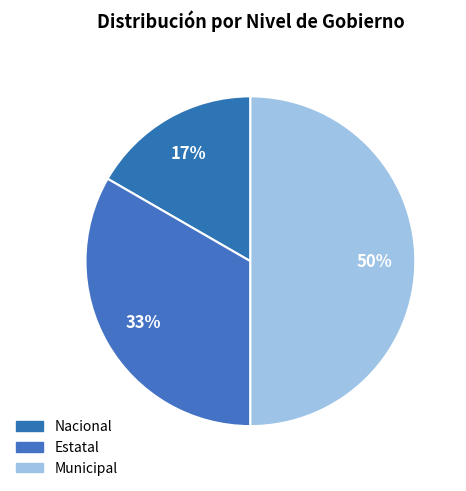

How many slices are in this pie chart?

3